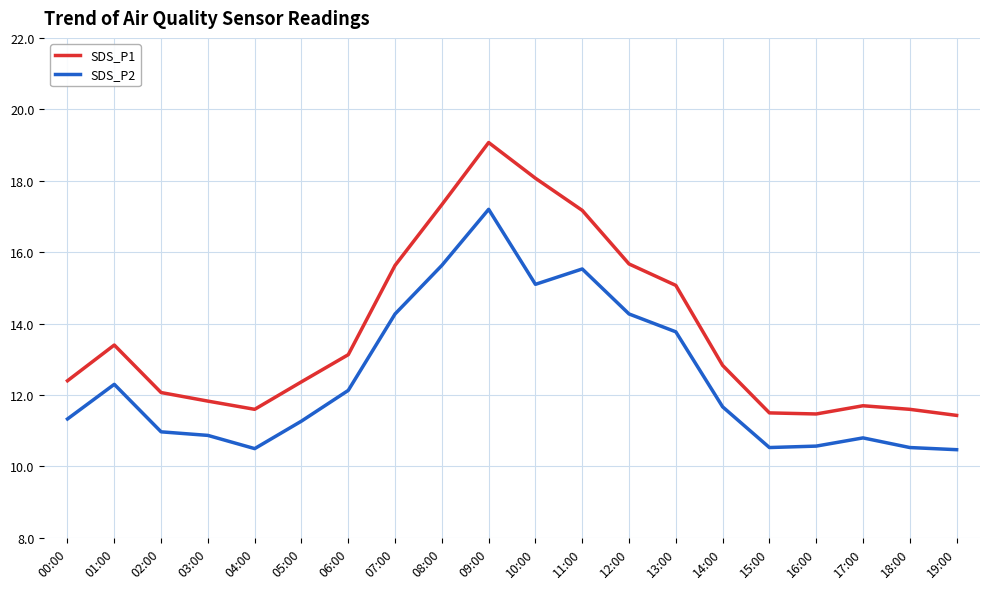

Is the value of SDS_P1 at 13:00 greater than the value of SDS_P2 at 03:00?

Yes